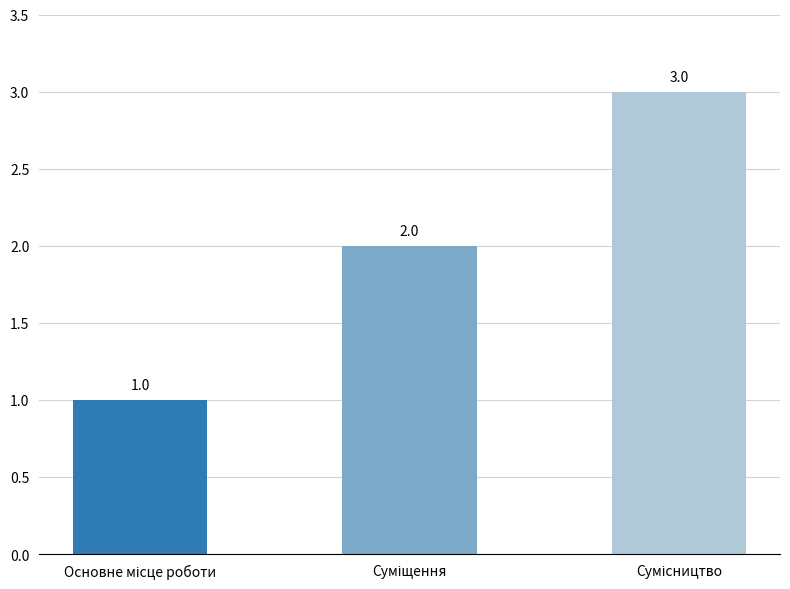

What is the maximum value shown in the chart?

3